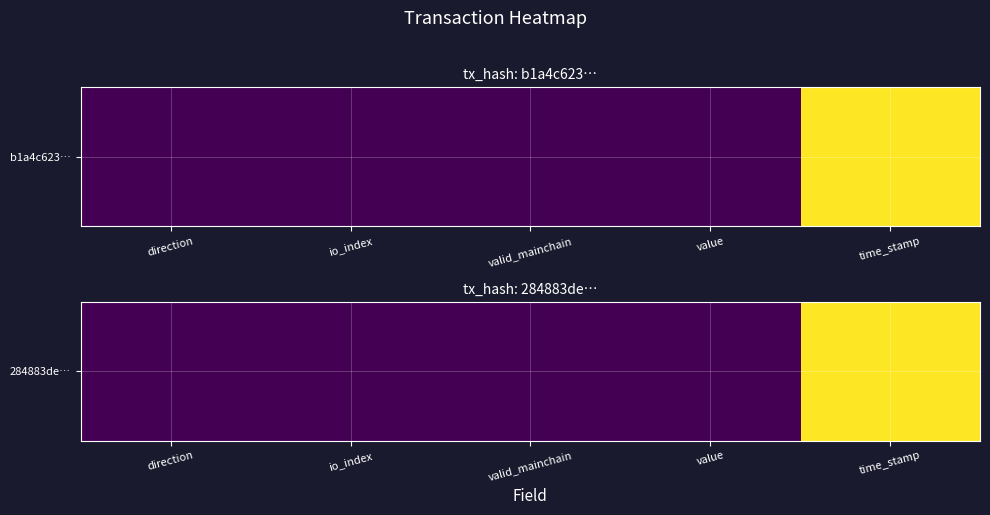

Count the number of data series in this chart.

1